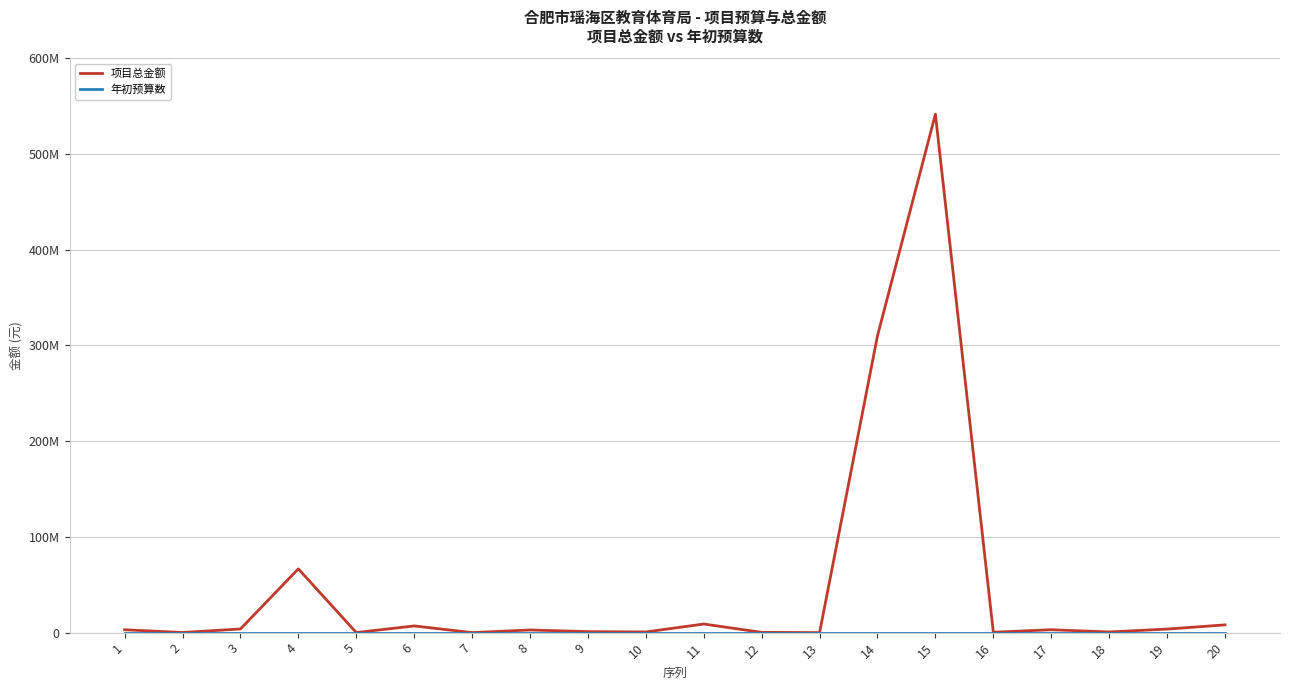

Does the chart display data point markers on the line(s)?

No